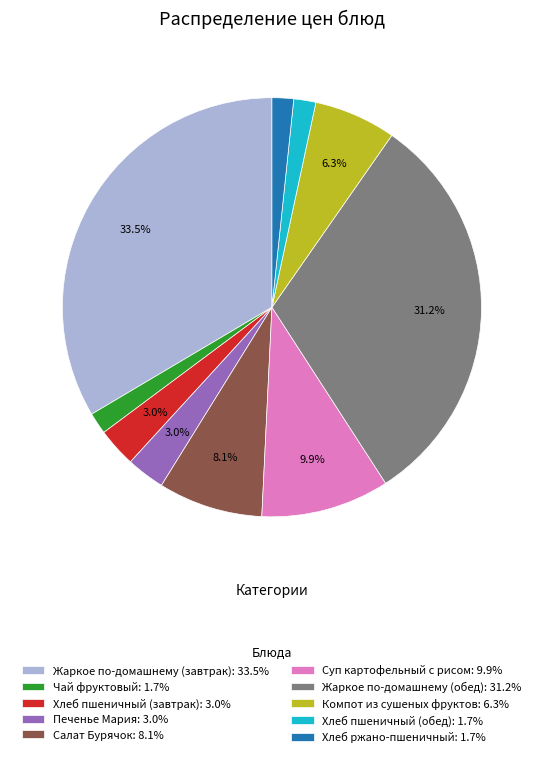

Approximately how many times larger is the value at Хлеб ржано-пшеничный: 1.7% compared to Чай фруктовый: 1.7%?

1.0